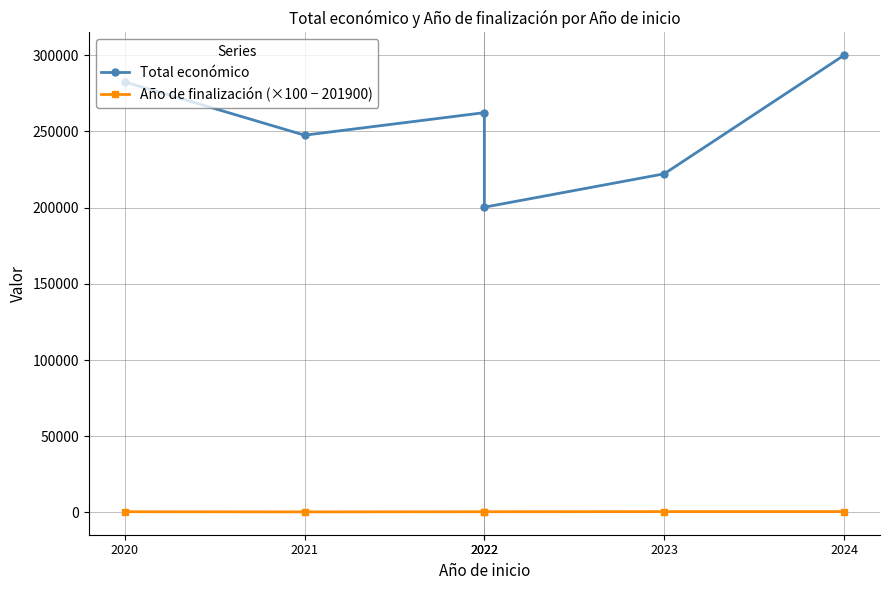

Rank the series at 2024 from highest to lowest value.

Total económico, Año de finalización (×100 − 201900)